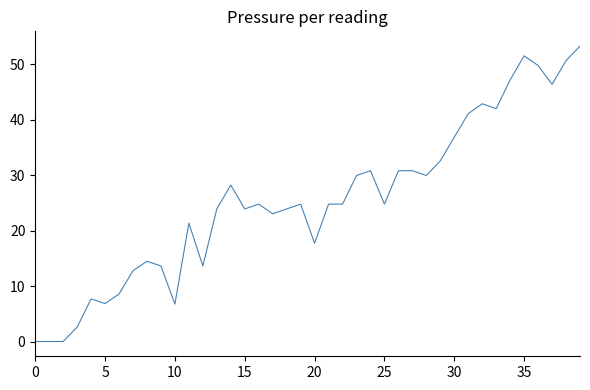

What is the maximum value shown in the chart?

53.3